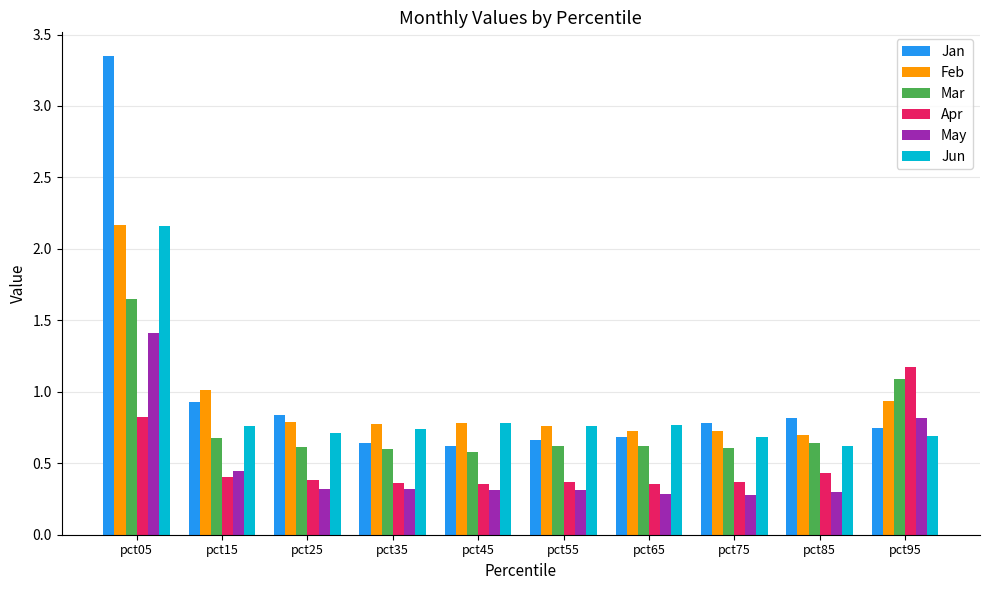

The value of Apr at pct65 is 0.4. True or false?

True